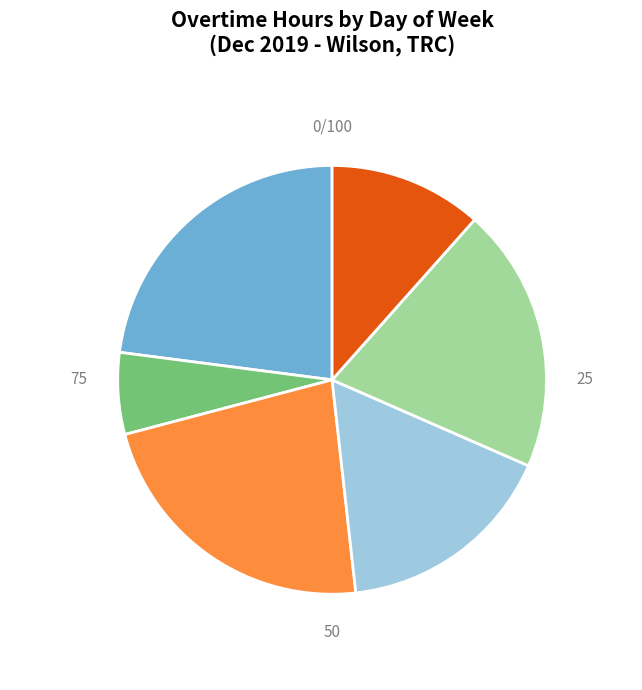

The Thursday slice represents 14% of the pie. True or false?

False